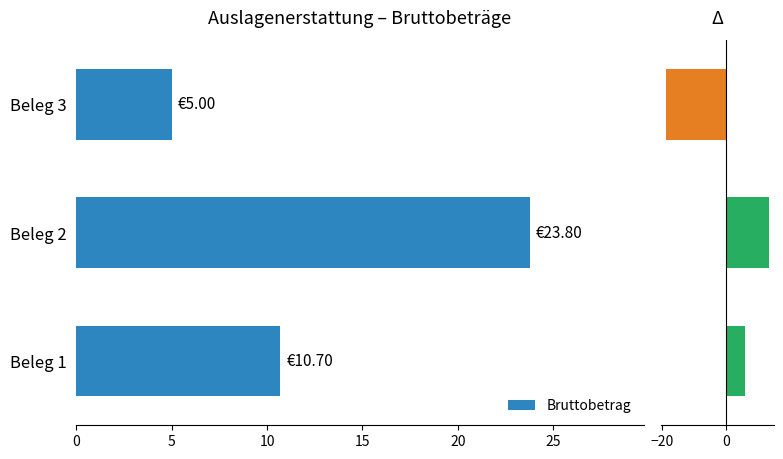

What is the value of the Δ bar at the 2nd from the left?

13.1